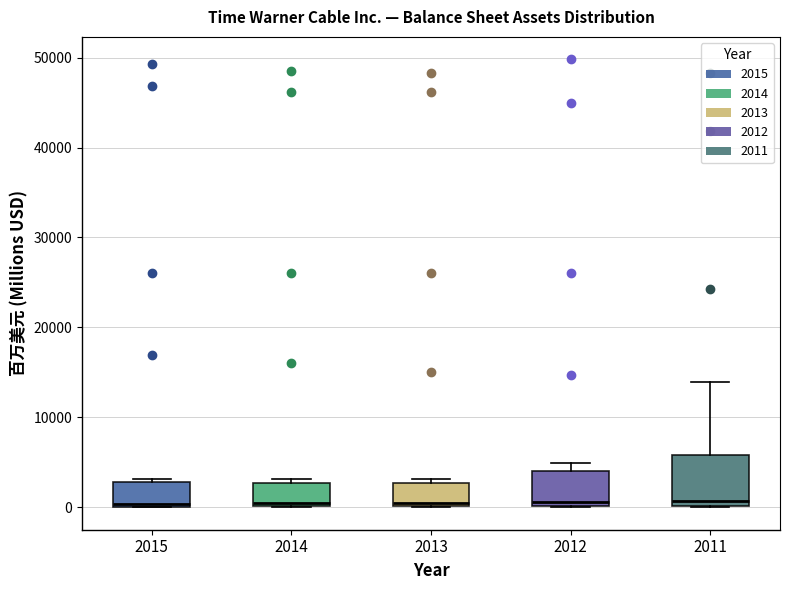

Where is the upper edge of the box at x = 2013 on the y-axis? The values are not printed on the chart, so give them approximately, as read against the axis.

3000